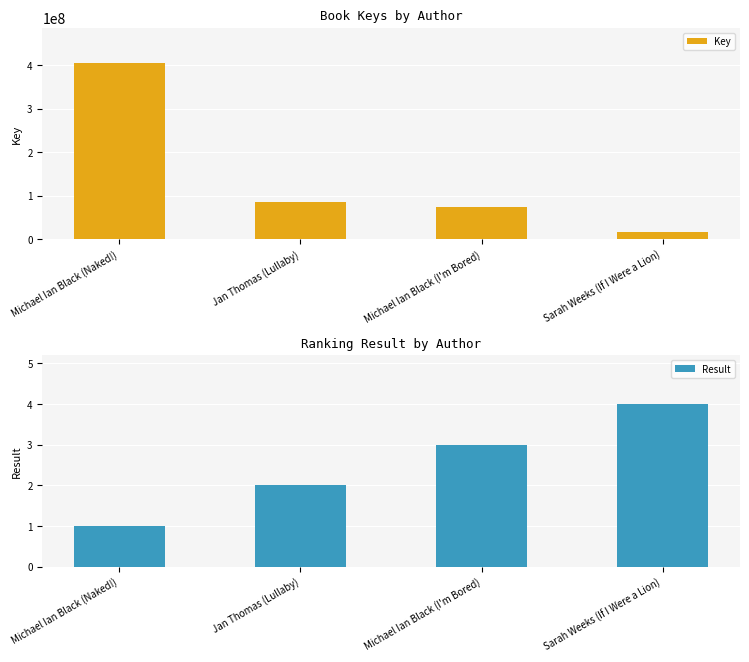

How many values in the Result series exceed 3?

1